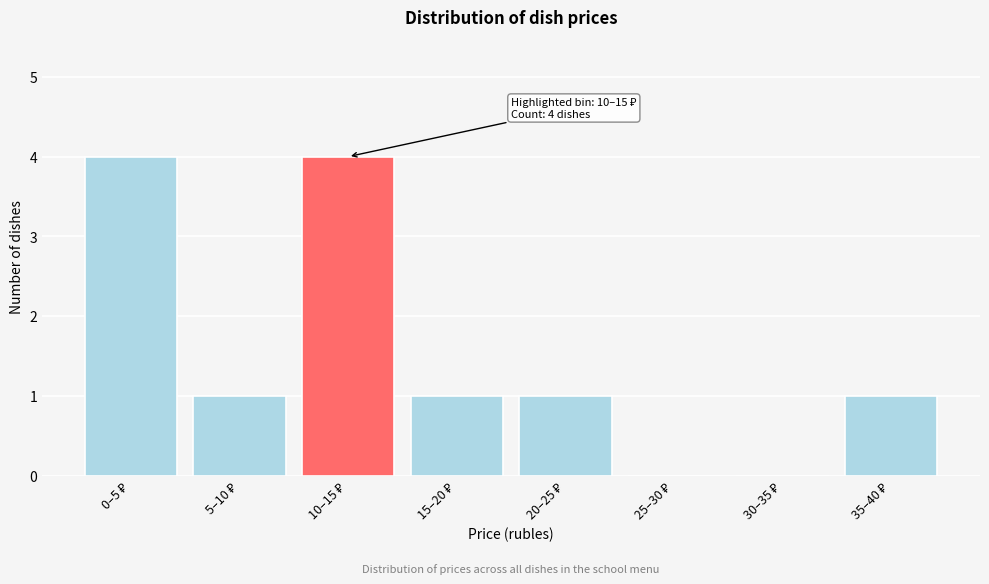

What is the sum of all values?

12